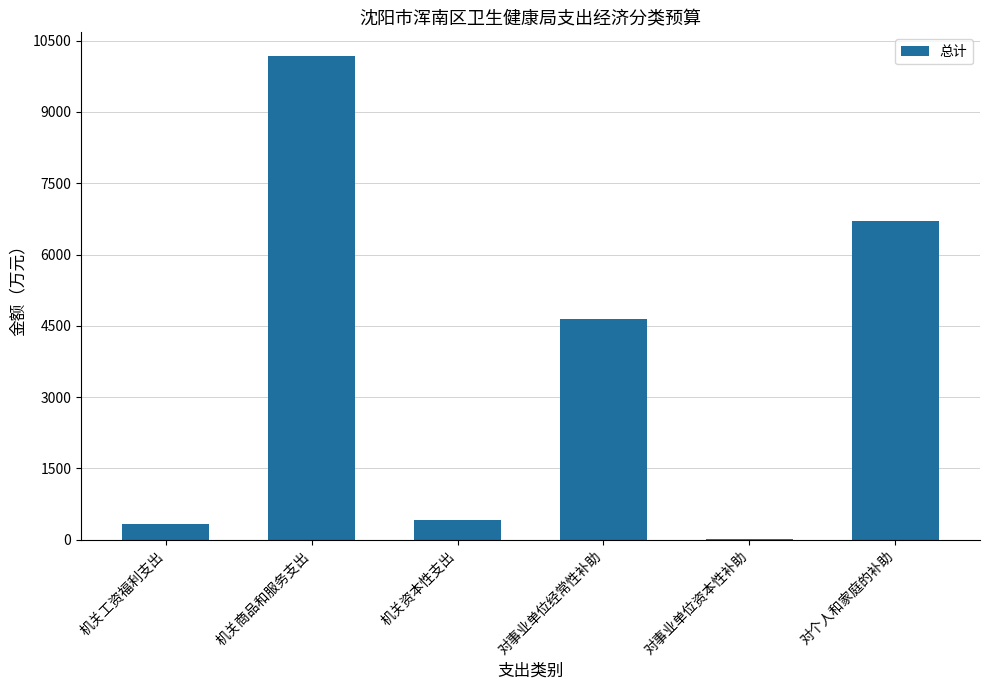

Which label corresponds to the largest value in the chart?

机关商品和服务支出